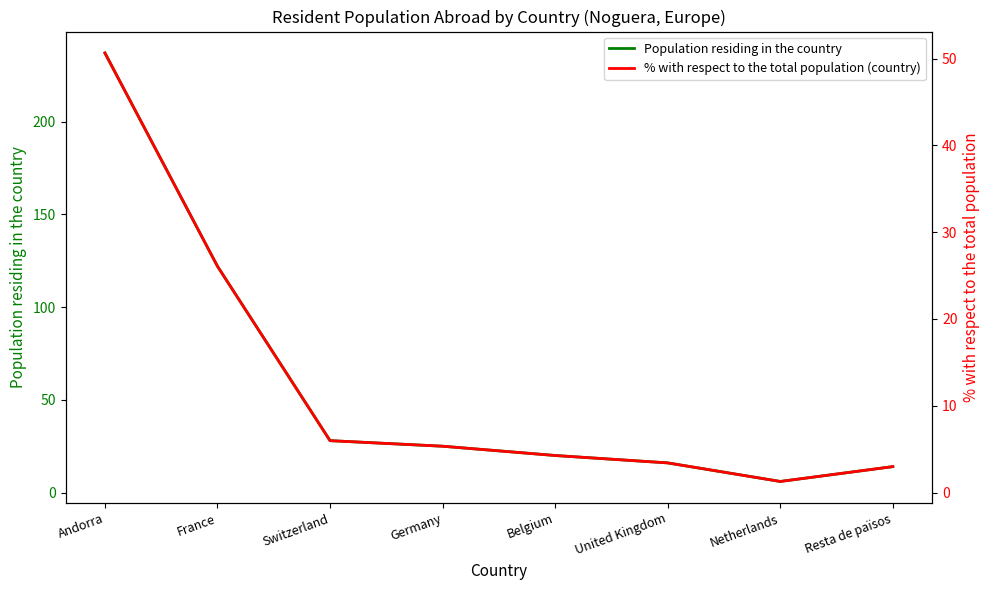

Where is Population residing in the country nearest to the value 121?

France